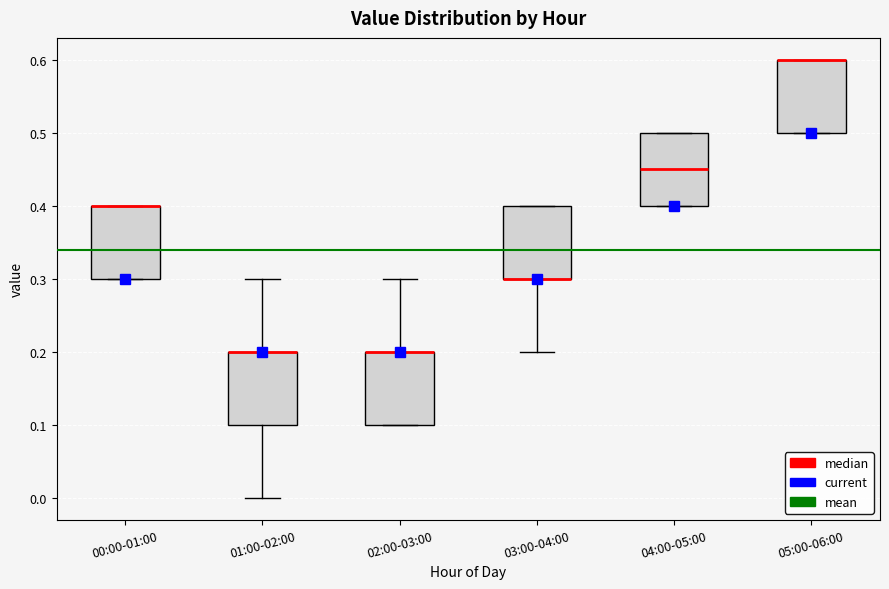

Where is the lower edge of the box for 05:00-06:00 on the y-axis? The values are not printed on the chart, so give them approximately, as read against the axis.

0.50